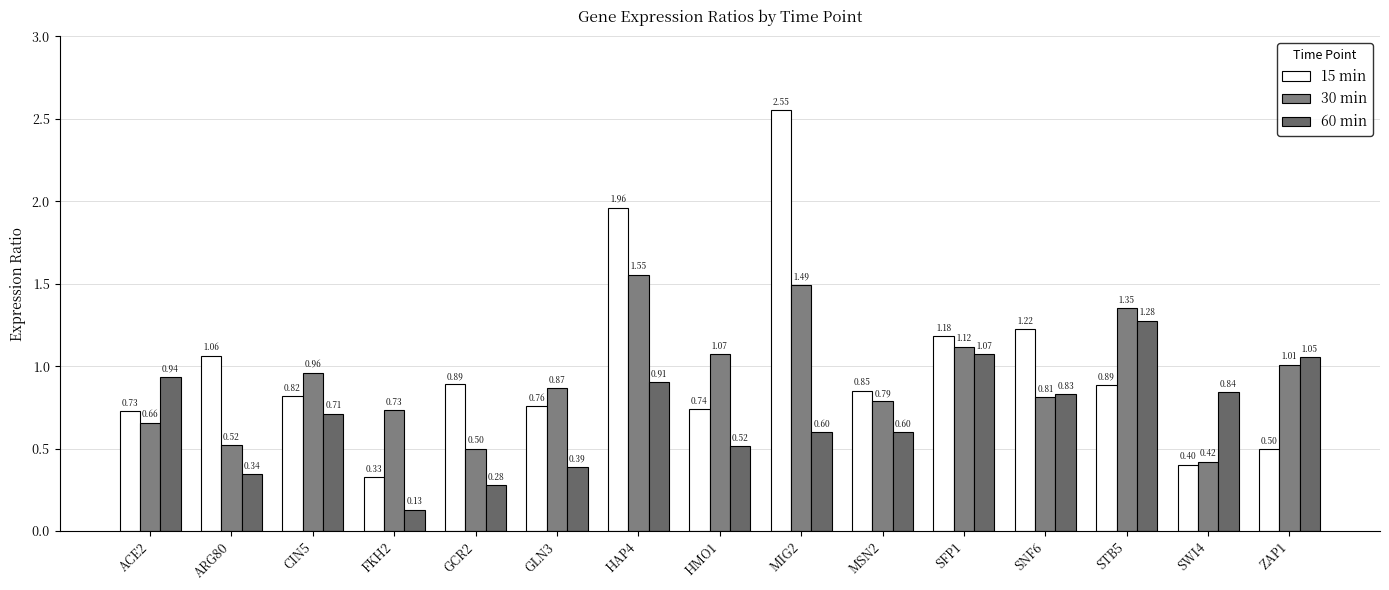

What is the difference between the maximum and minimum values in the 15 min series?

2.2